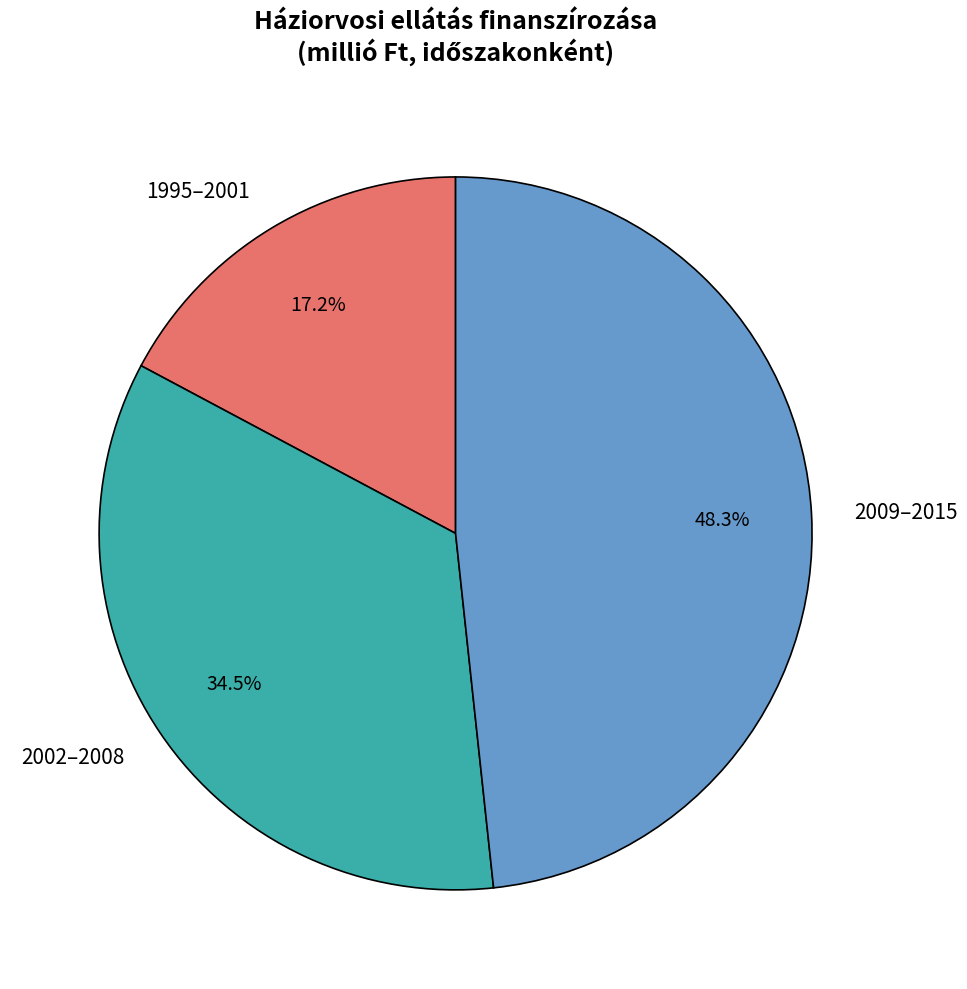

Which has a higher value, 2009–2015 or 2002–2008?

2009–2015